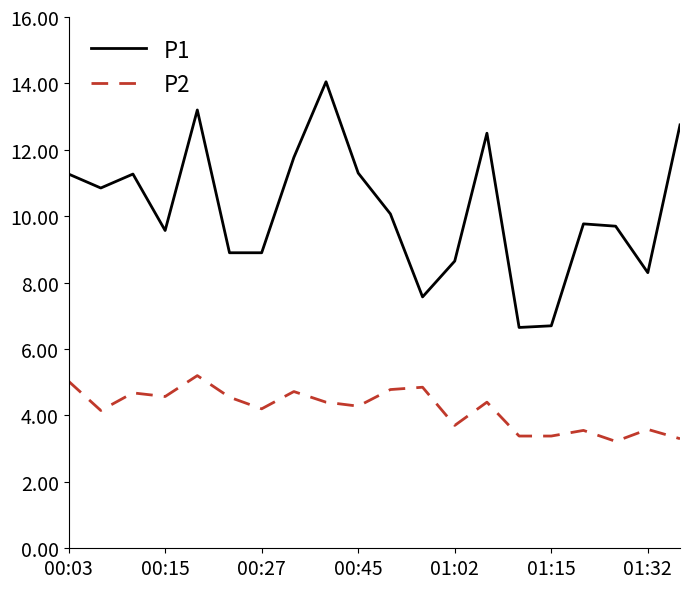

What is the minimum value for P1?

6.7